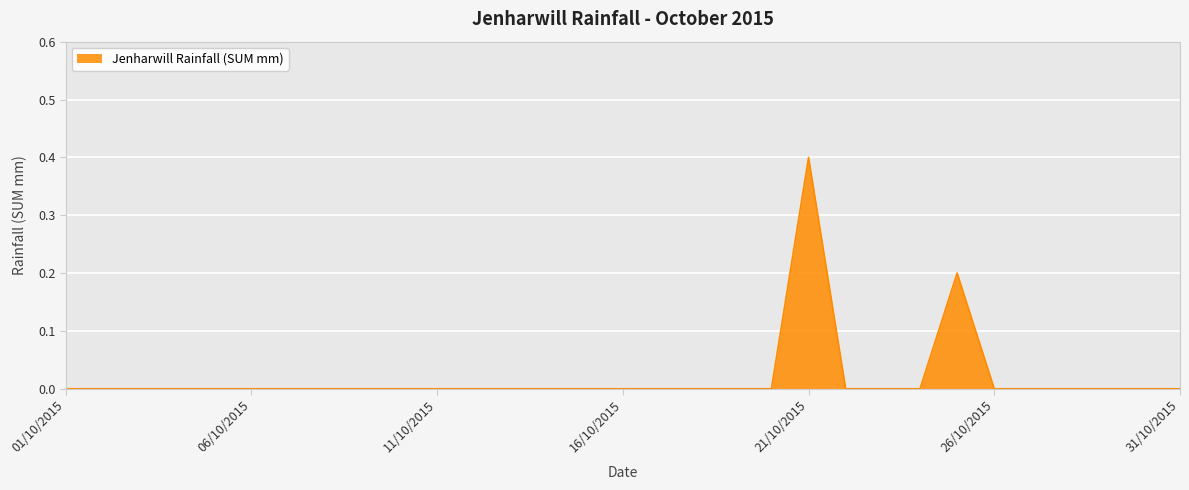

What is the difference between the maximum and minimum values?

0.4